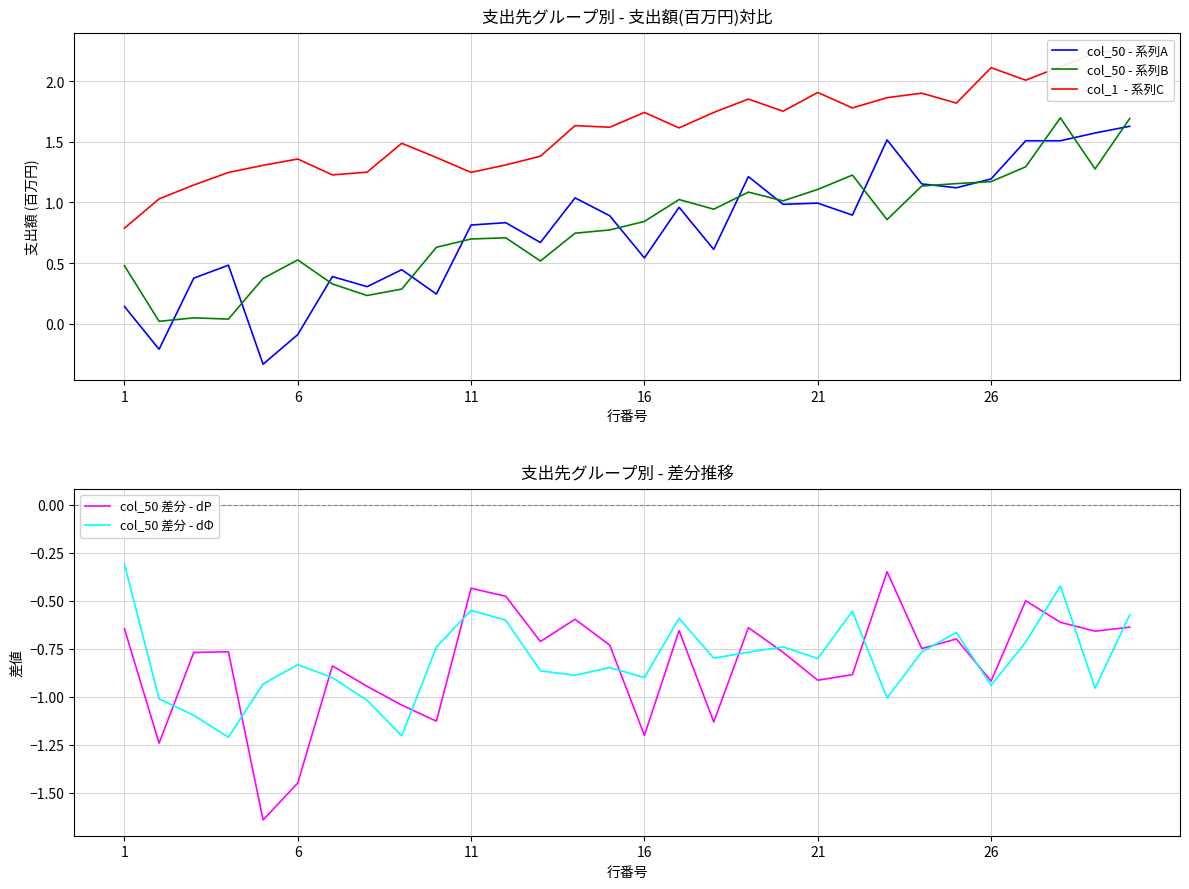

How many interior local valleys does the col_50 差分 - dP series have?

10